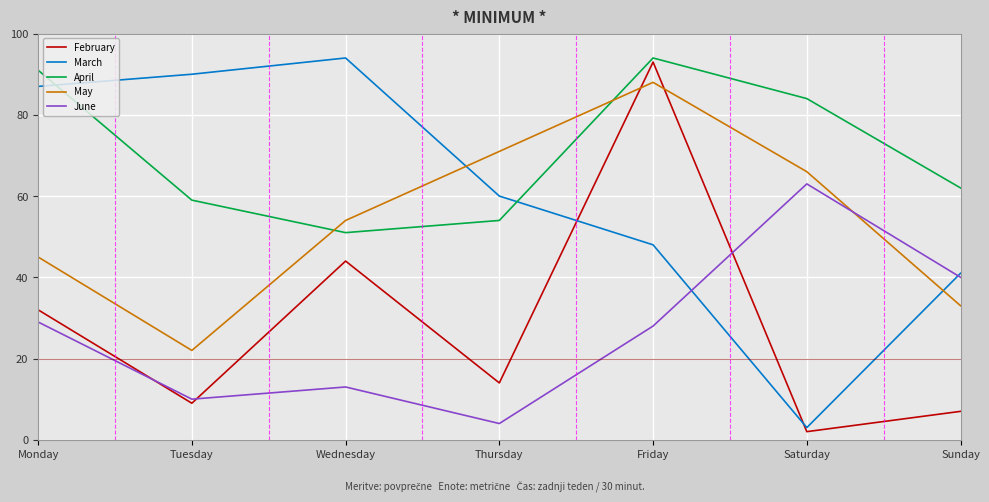

In February, how many points are higher than both neighbors (excluding endpoints)?

2